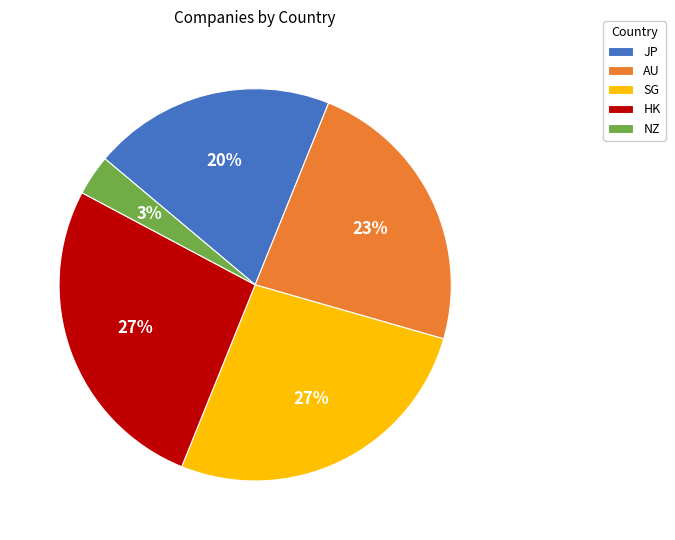

Does SG account for over 50% of the chart?

No